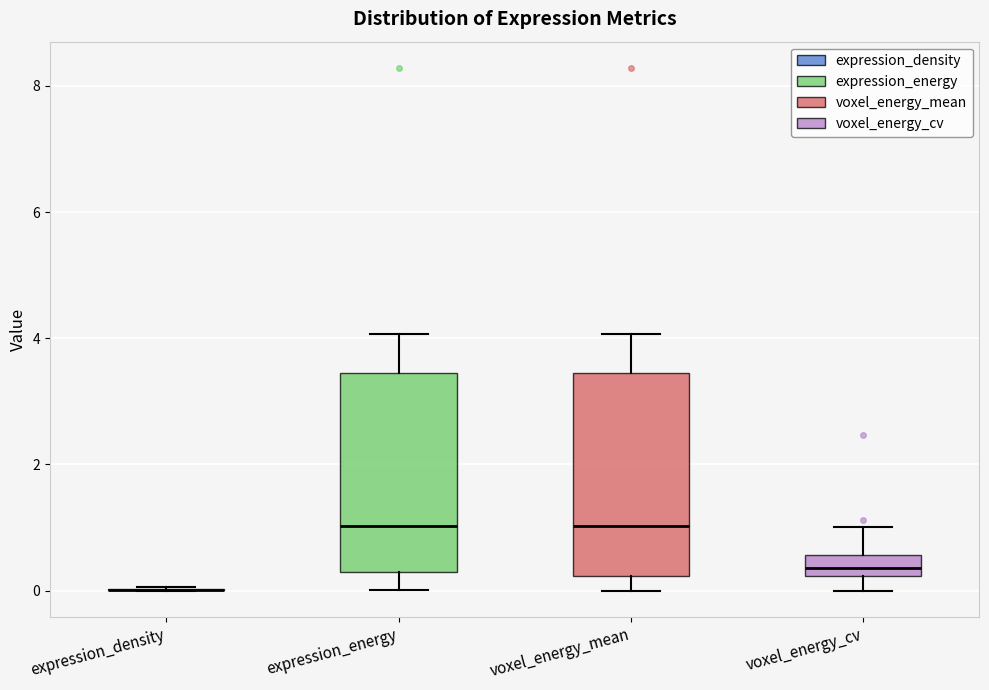

Reading left to right, transcribe this box plot: for each box, give where its median line is, the range the box spans, and where its two whiskers end, as read against the y-axis. The values are not printed on the chart, so give them approximately, as read against the axis.

expression_density: box collapsed to a line at 0.0, whiskers 0.0 to 0.0
expression_energy: median 1.0, box 0.2 to 3.4, whiskers 0.0 to 4.0
voxel_energy_mean: median 1.0, box 0.2 to 3.4, whiskers 0.0 to 4.0
voxel_energy_cv: median 0.4, box 0.2 to 0.6, whiskers 0.0 to 1.0